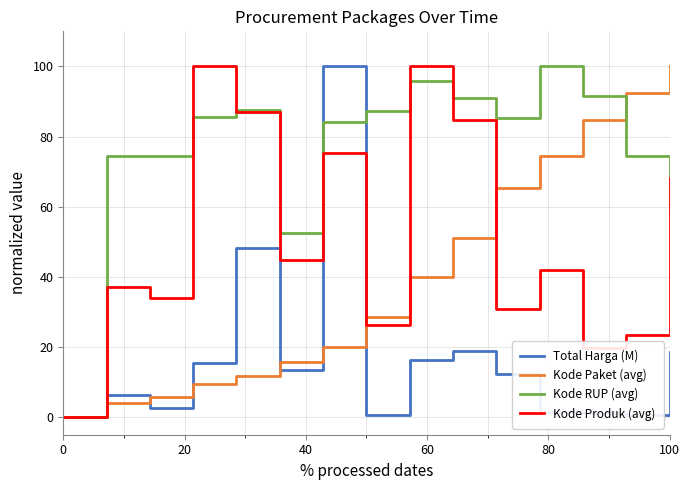

Which series has the largest total across all categories?

Kode RUP (avg)